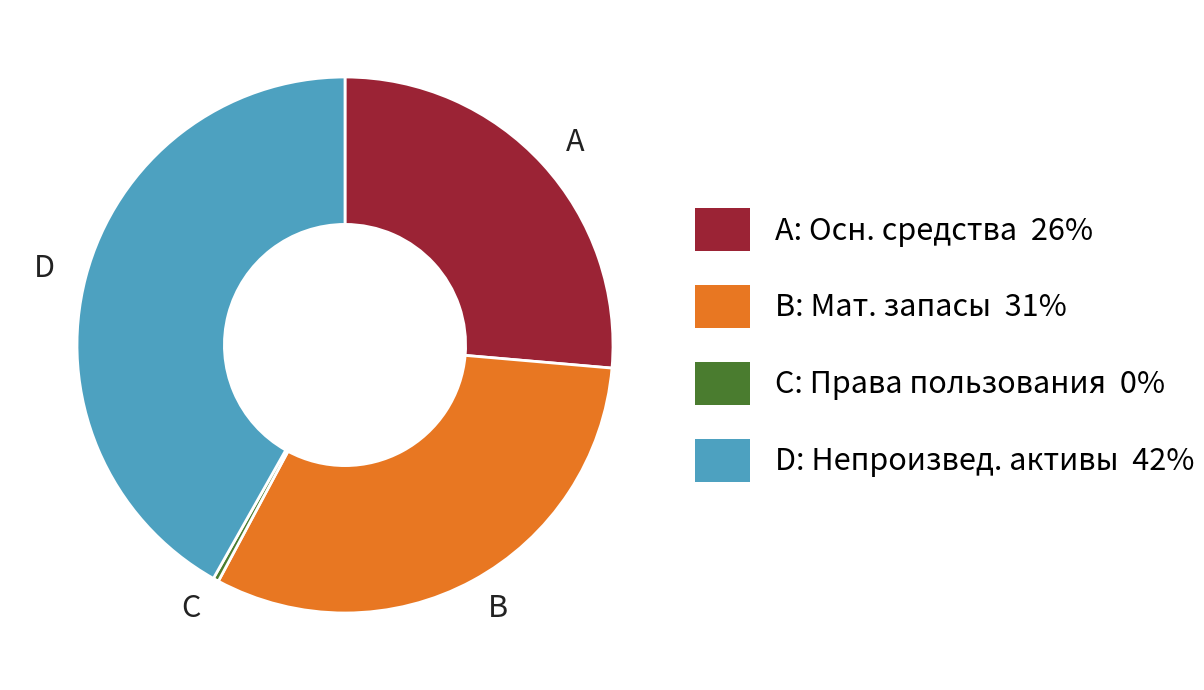

Is there any slice that represents more than half of the pie?

No